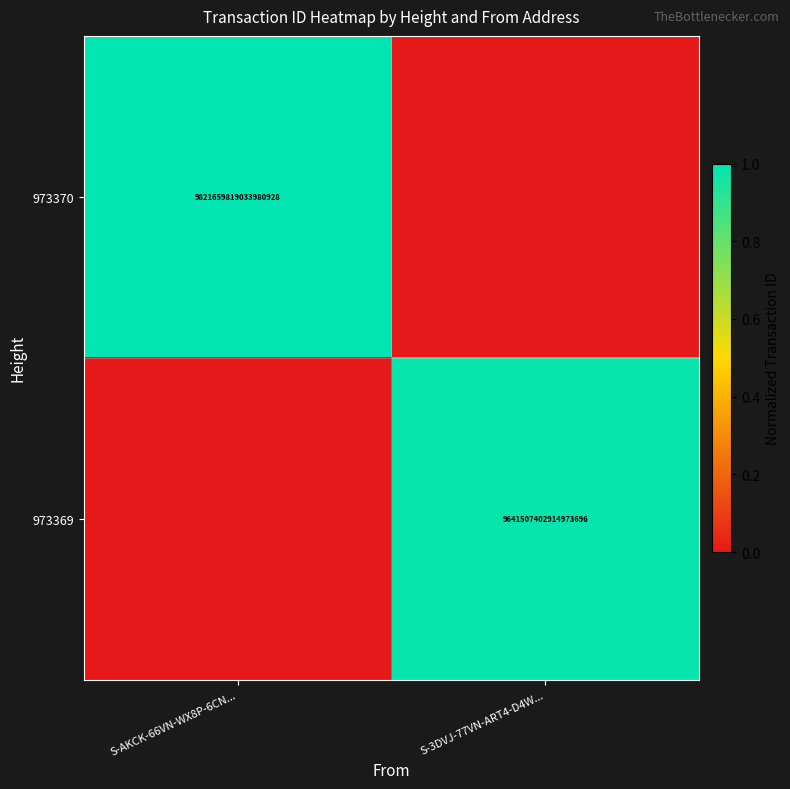

The value of 973369 at S-3DVJ-77VN-ART4-D4W... is 13166616282818584576. True or false?

False